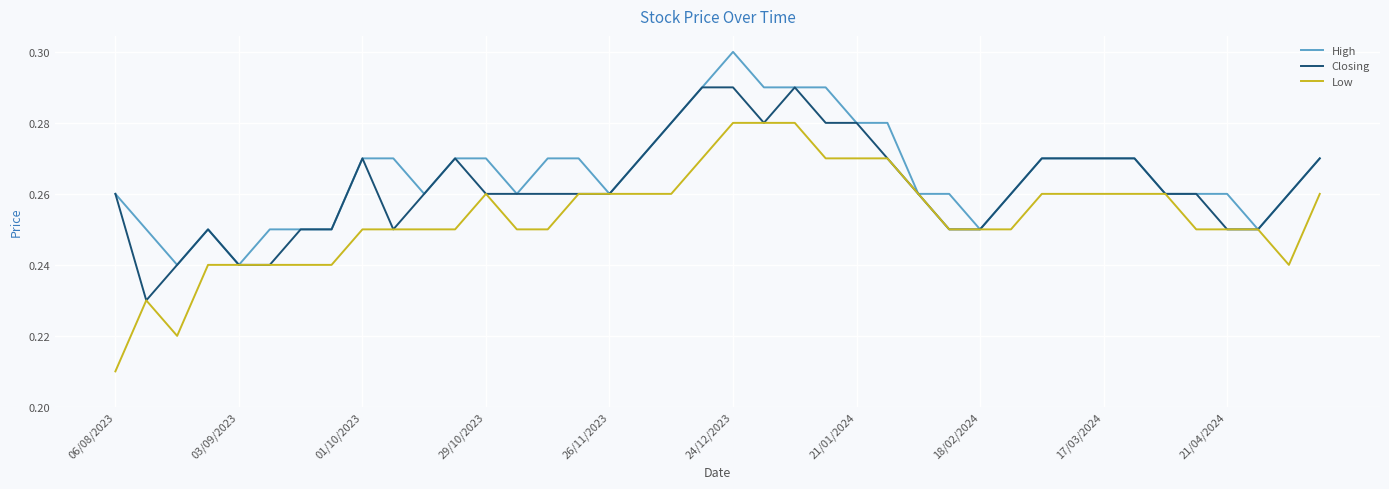

Which series has the widest spread of values?

Low